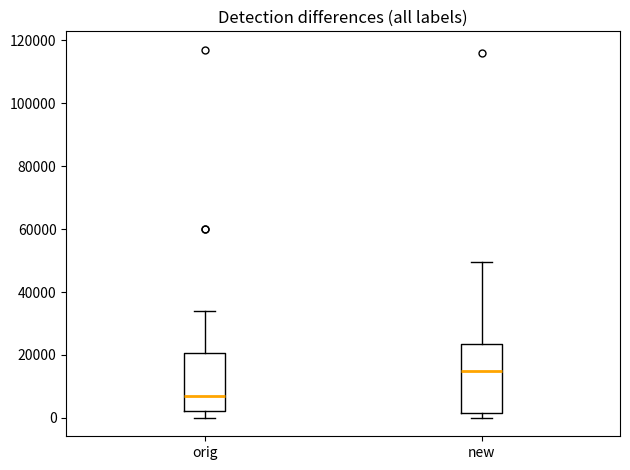

Which box's median line is the lowest?

orig